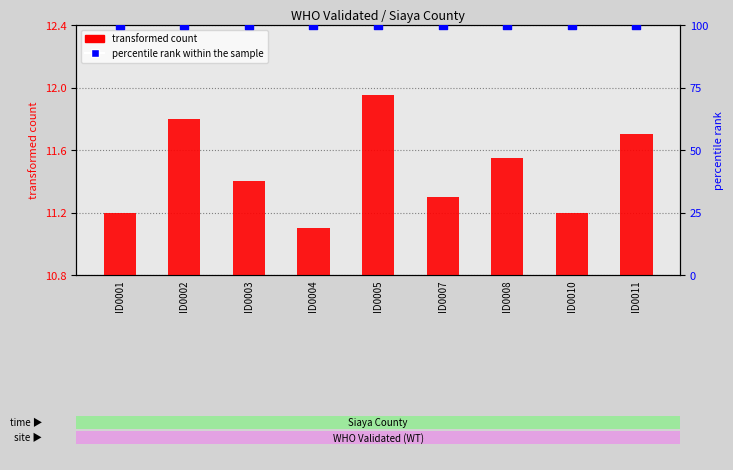

At which category is the sum across all series the highest?

ID0005